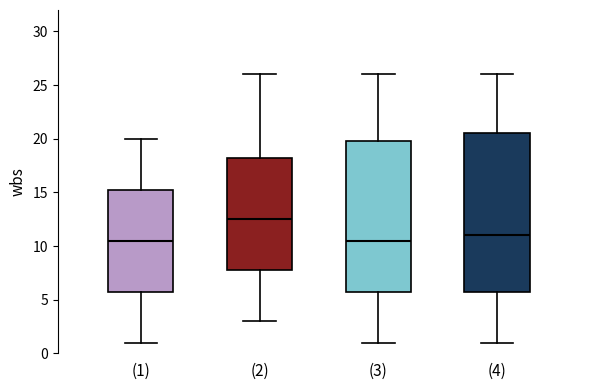

Where does the upper whisker of the box for (1) end on the y-axis? The values are not printed on the chart, so give them approximately, as read against the axis.

20.0